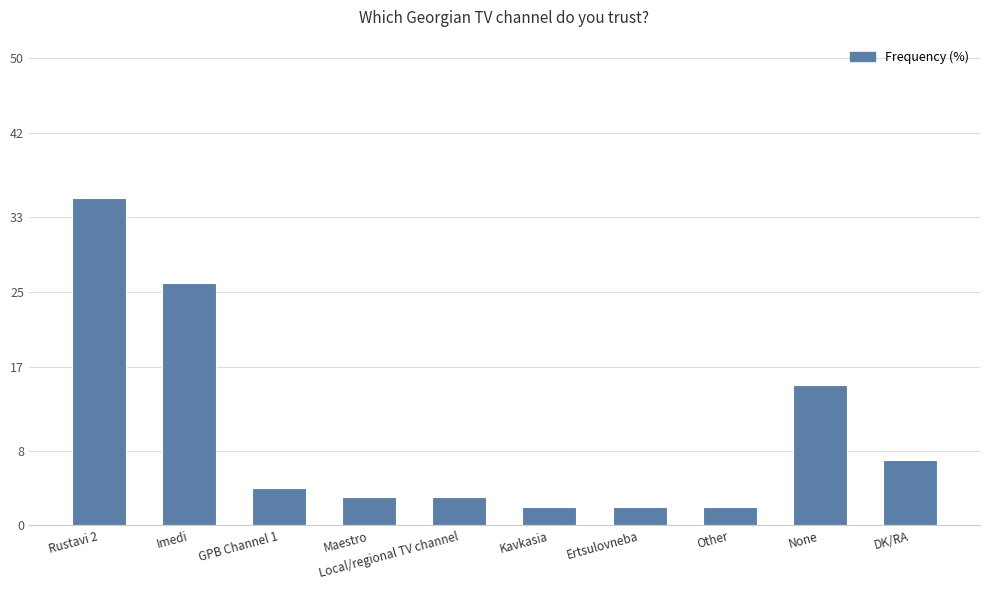

Reading left to right, what are all the values shown in this chart?

35	26	4	3	3	2	2	2	15	7